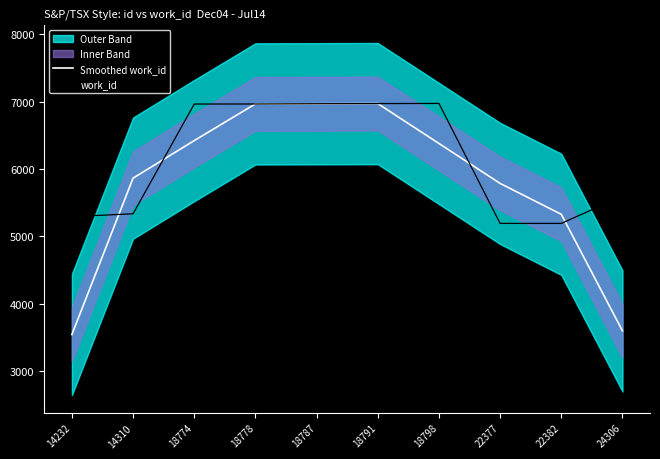

What is the difference between the maximum and minimum values in the Smoothed work_id series?

3428.3